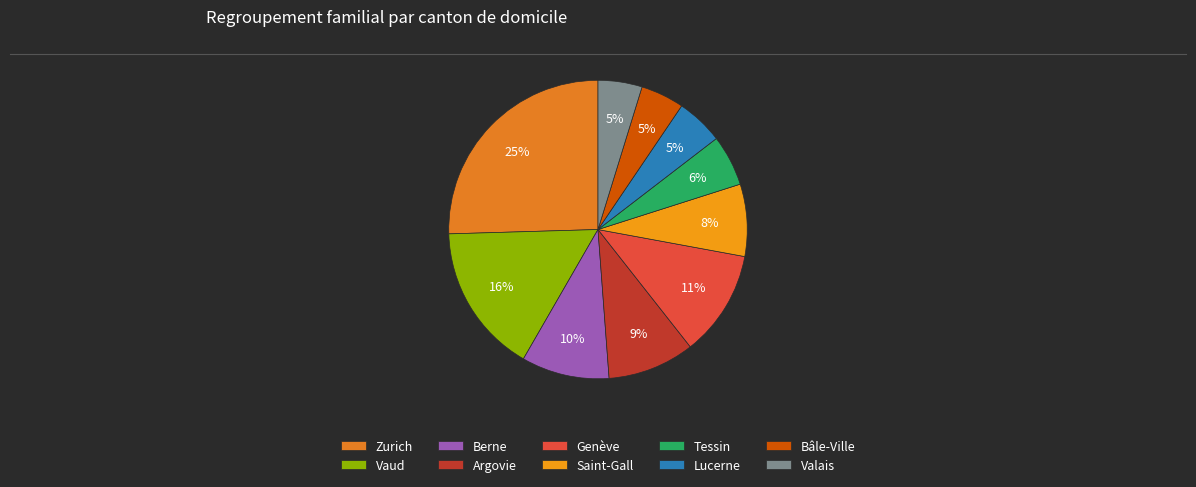

Approximately how many times larger is the value at Berne compared to Zurich?

0.4